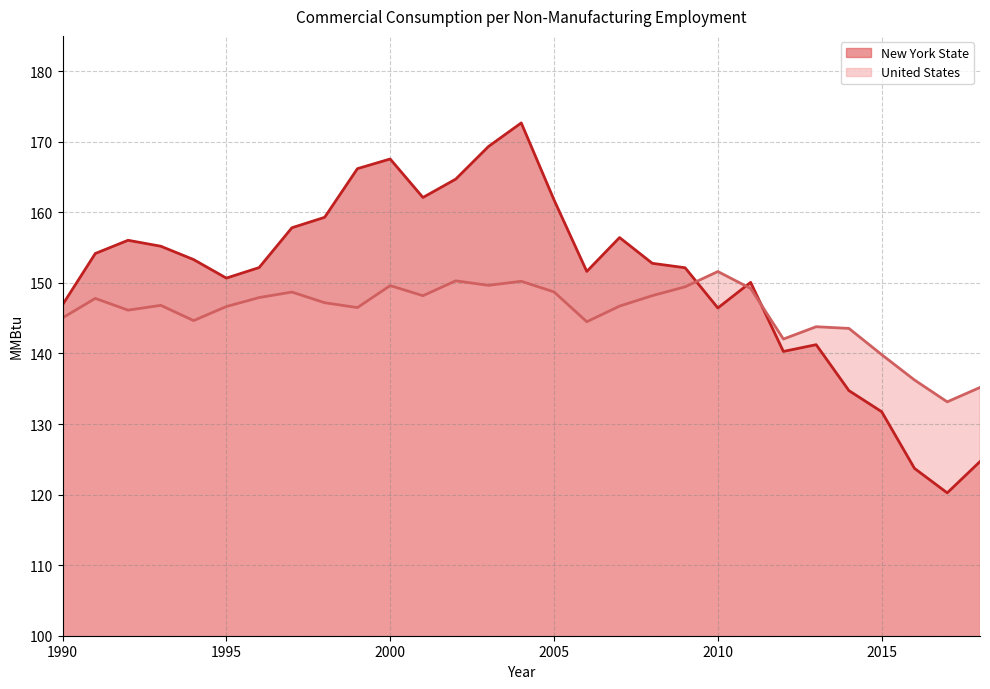

Does the chart display data point markers on the line(s)?

No